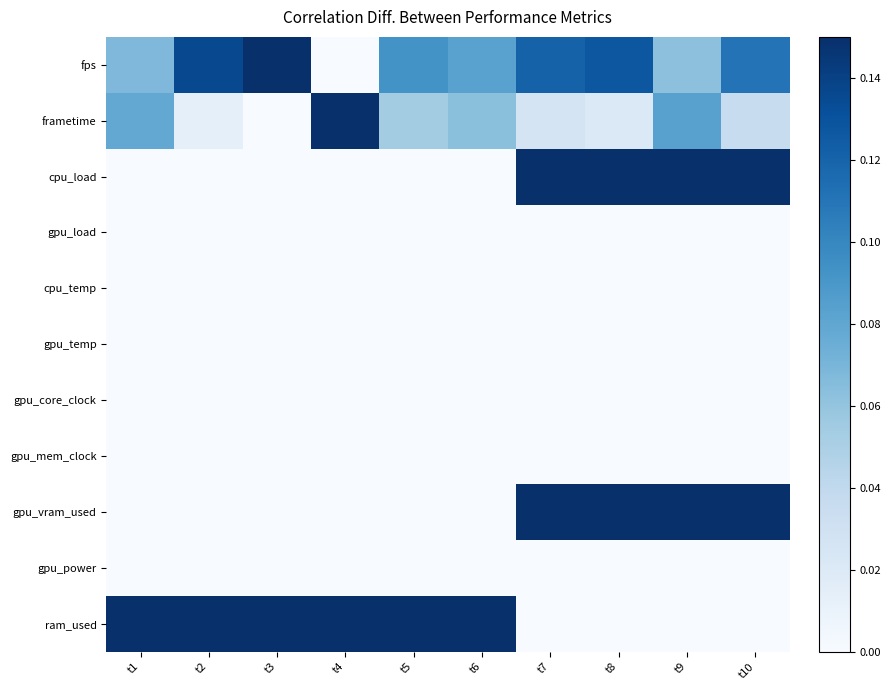

Reading left to right, extract all data points from this chart.

fps: t1=0.1	t2=0.1	t3=0.1	t4=0.0	t5=0.1	t6=0.1	t7=0.1	t8=0.1	t9=0.1	t10=0.1
frametime: t1=0.1	t2=0.0	t3=0.0	t4=0.1	t5=0.1	t6=0.1	t7=0.0	t8=0.0	t9=0.1	t10=0.0
cpu_load: t1=0.0	t2=0.0	t3=0.0	t4=0.0	t5=0.0	t6=0.0	t7=0.1	t8=0.1	t9=0.1	t10=0.1
gpu_load: t1=0.0	t2=0.0	t3=0.0	t4=0.0	t5=0.0	t6=0.0	t7=0.0	t8=0.0	t9=0.0	t10=0.0
cpu_temp: t1=0.0	t2=0.0	t3=0.0	t4=0.0	t5=0.0	t6=0.0	t7=0.0	t8=0.0	t9=0.0	t10=0.0
gpu_temp: t1=0.0	t2=0.0	t3=0.0	t4=0.0	t5=0.0	t6=0.0	t7=0.0	t8=0.0	t9=0.0	t10=0.0
gpu_core_clock: t1=0.0	t2=0.0	t3=0.0	t4=0.0	t5=0.0	t6=0.0	t7=0.0	t8=0.0	t9=0.0	t10=0.0
gpu_mem_clock: t1=0.0	t2=0.0	t3=0.0	t4=0.0	t5=0.0	t6=0.0	t7=0.0	t8=0.0	t9=0.0	t10=0.0
gpu_vram_used: t1=0.0	t2=0.0	t3=0.0	t4=0.0	t5=0.0	t6=0.0	t7=0.1	t8=0.1	t9=0.1	t10=0.1
gpu_power: t1=0.0	t2=0.0	t3=0.0	t4=0.0	t5=0.0	t6=0.0	t7=0.0	t8=0.0	t9=0.0	t10=0.0
ram_used: t1=0.1	t2=0.1	t3=0.1	t4=0.1	t5=0.1	t6=0.1	t7=0.0	t8=0.0	t9=0.0	t10=0.0